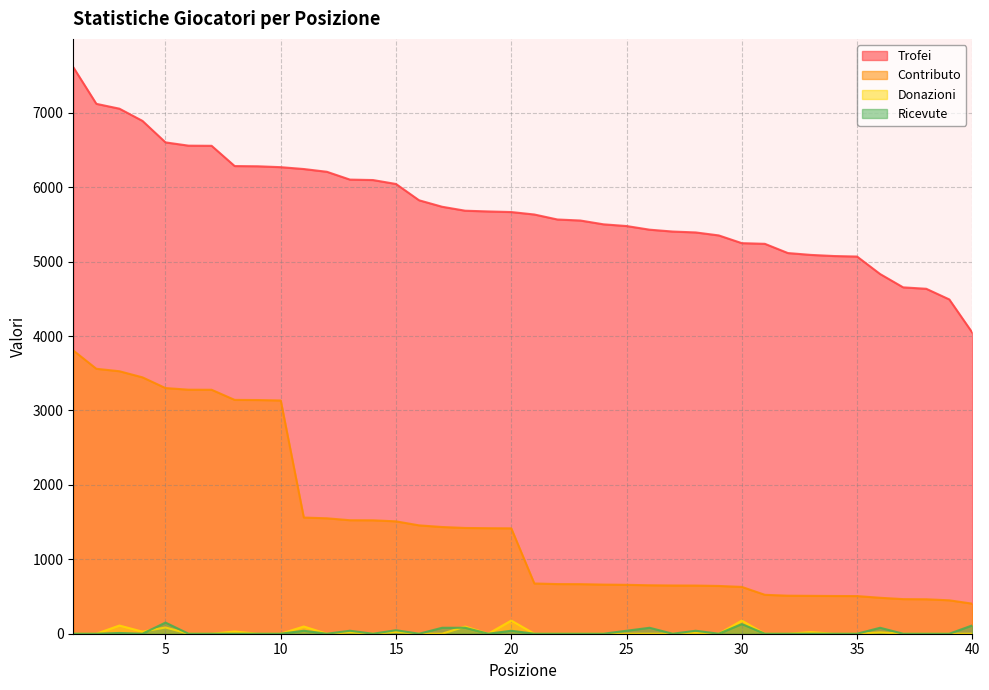

At which label is Trofei closest to 5828?

16